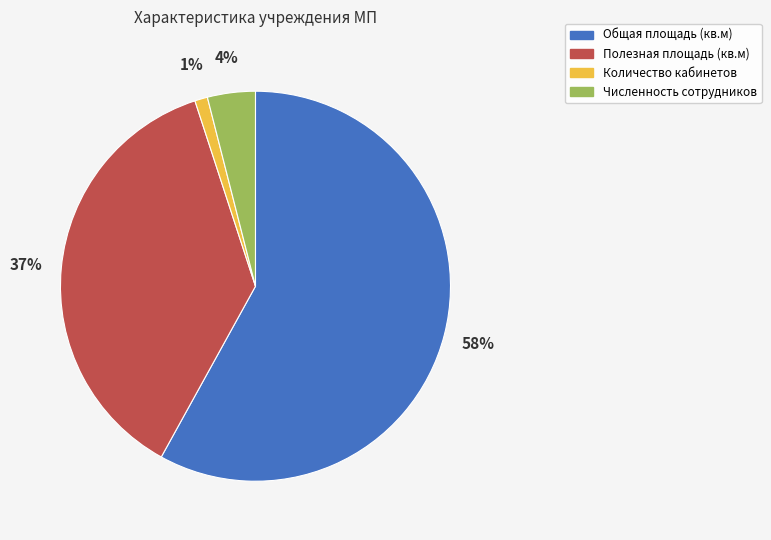

Which has a higher value, Численность сотрудников or Полезная площадь (кв.м)?

Полезная площадь (кв.м)